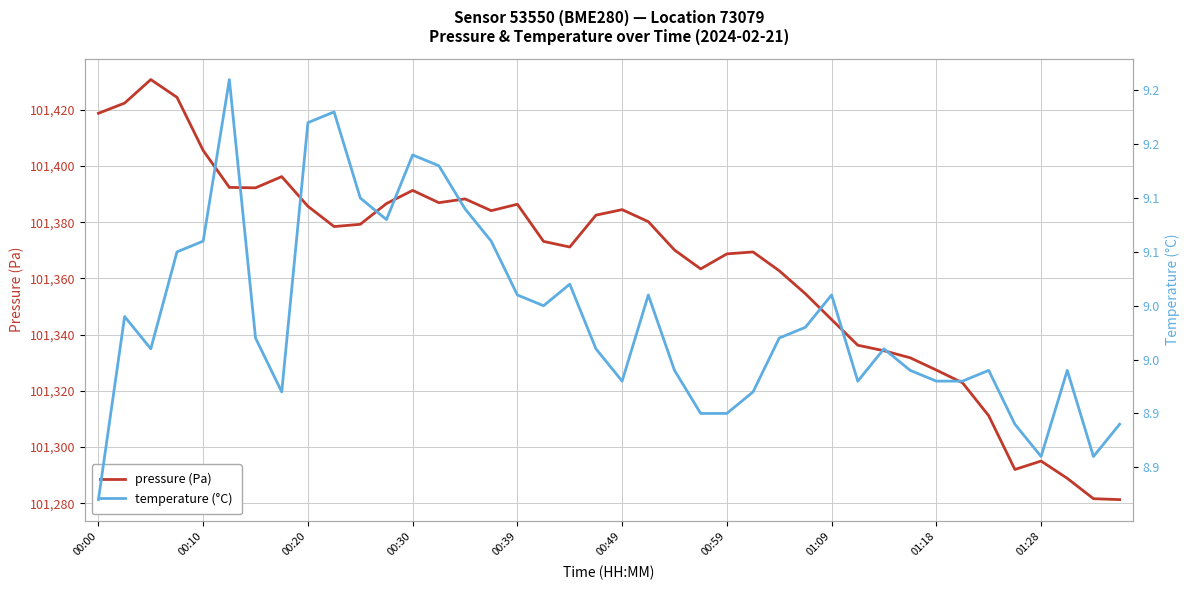

What is the highest value of the pressure (Pa) series?

101430.8